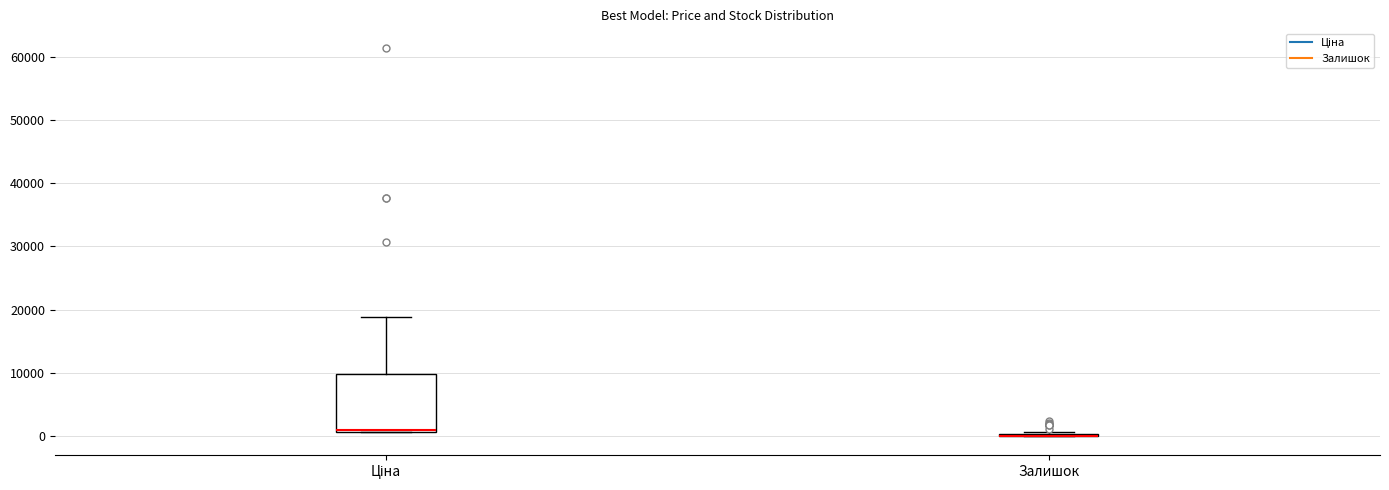

Reading left to right, transcribe this box plot: for each box, give where its median line is, the range the box spans, and where its two whiskers end, as read against the y-axis. The values are not printed on the chart, so give them approximately, as read against the axis.

Ціна: median 1000 (just above the box's lower edge), box 1000 to 10000, whiskers 1000 to 19000
Залишок: box collapsed to a line at 0, whiskers 0 to 1000